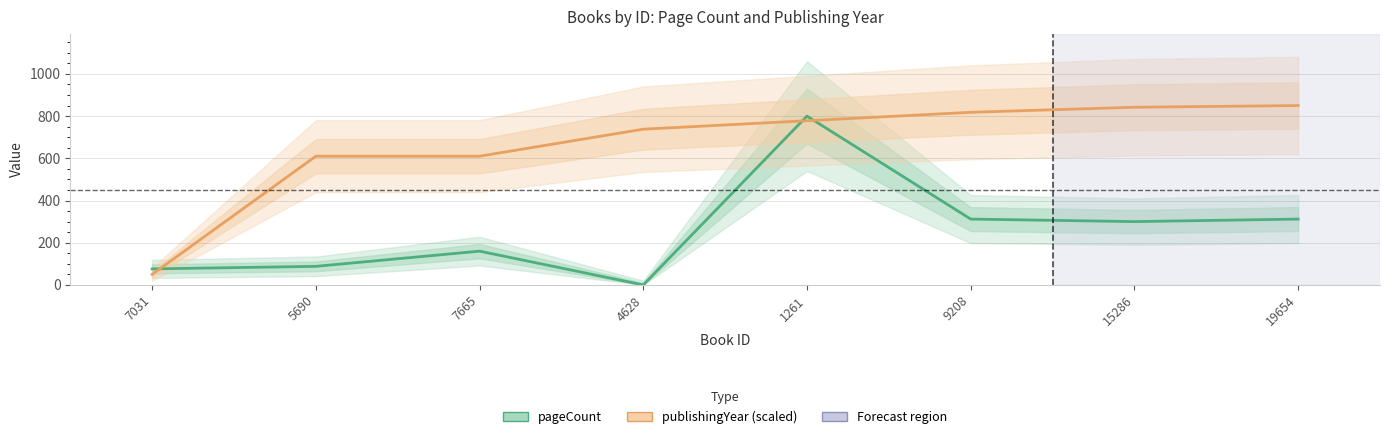

What is the value of the pageCount point at the 6th from the left?

312